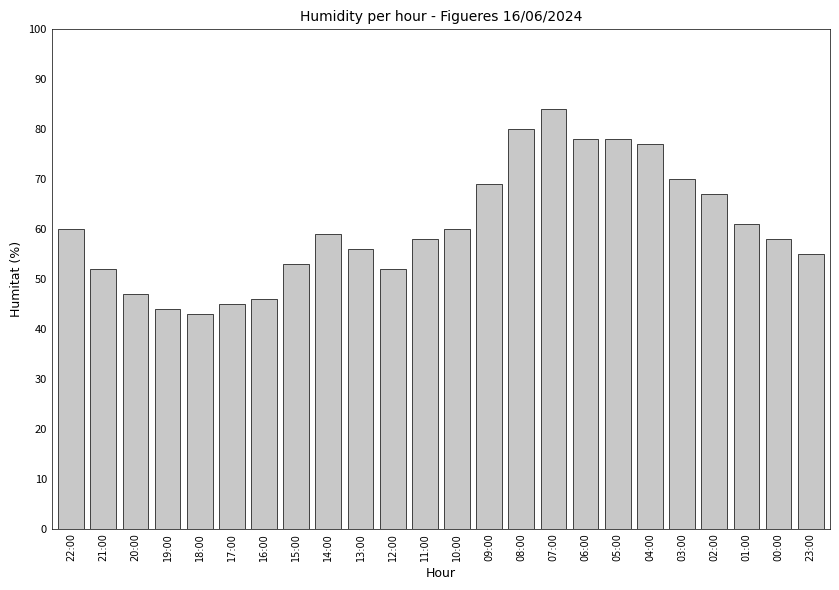

Reading left to right, extract all data points from this chart.

22:00=60	21:00=52	20:00=47	19:00=44	18:00=43	17:00=45	16:00=46	15:00=53	14:00=59	13:00=56	12:00=52	11:00=58	10:00=60	09:00=69	08:00=80	07:00=84	06:00=78	05:00=78	04:00=77	03:00=70	02:00=67	01:00=61	00:00=58	23:00=55